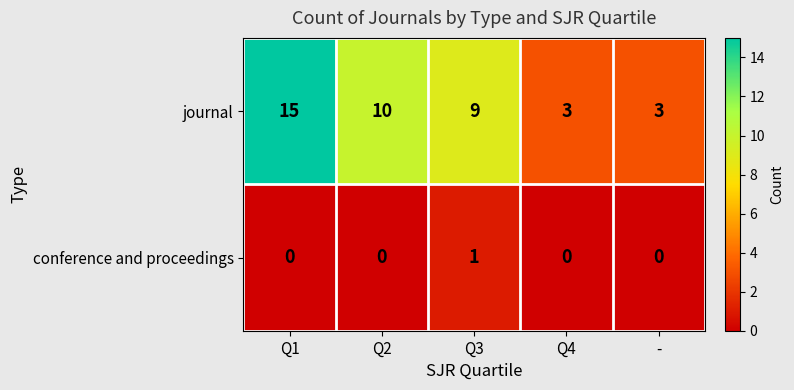

The value of conference and proceedings at Q3 is 1. True or false?

True